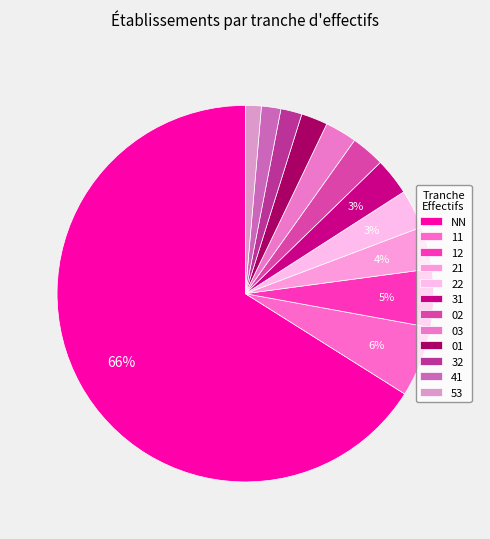

Combined, do 32 and 21 account for over 50%?

No